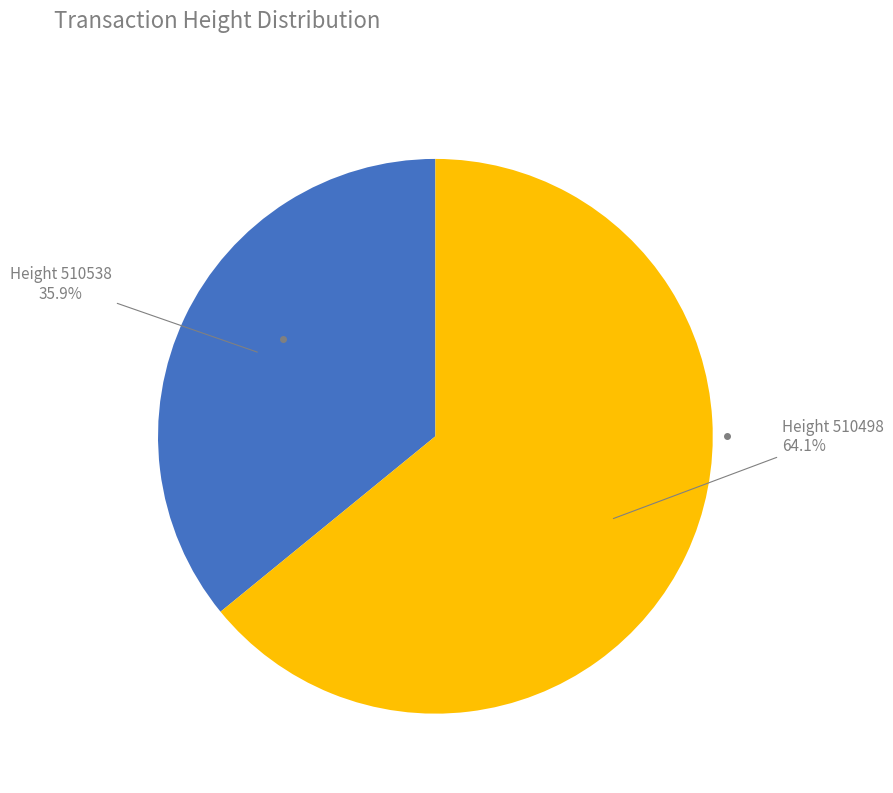

Is there a majority slice in this chart?

Yes